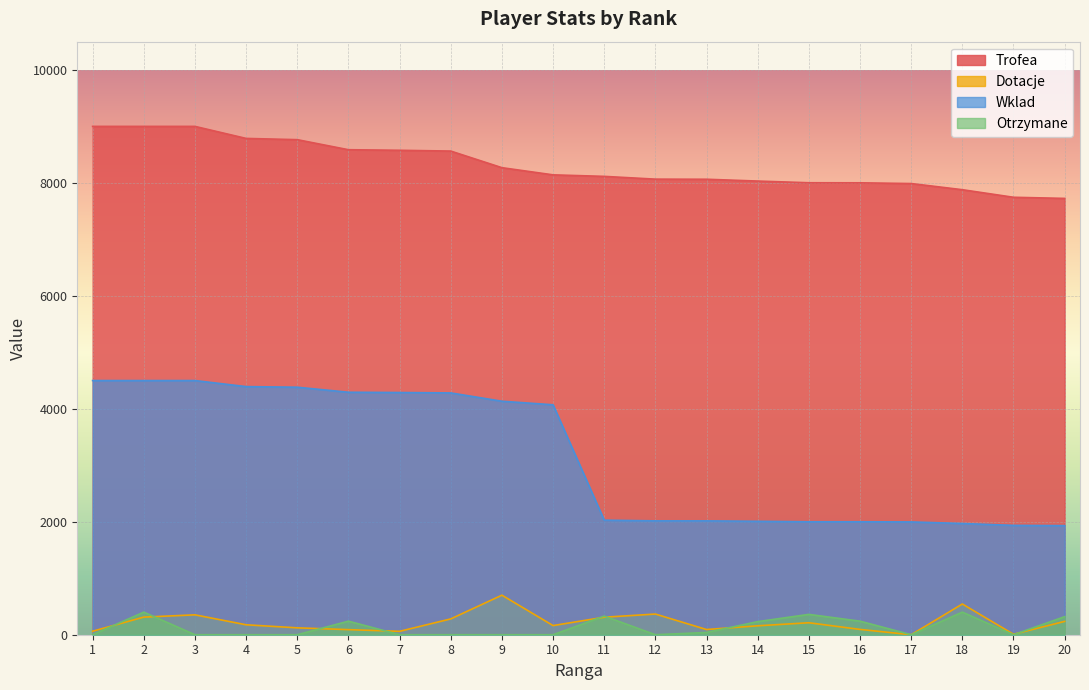

True or false: Dotacje has more than 1 points higher than both neighbors.

True